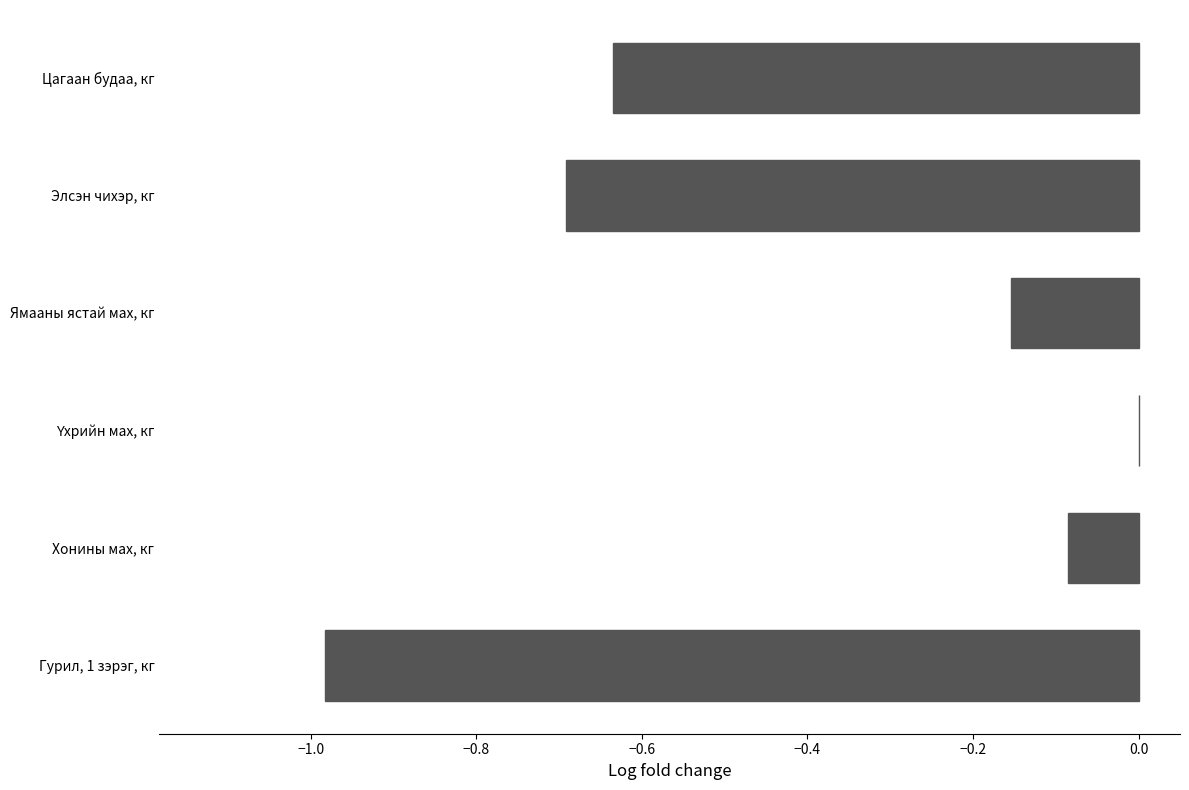

What is the sum of all values?

-2.5